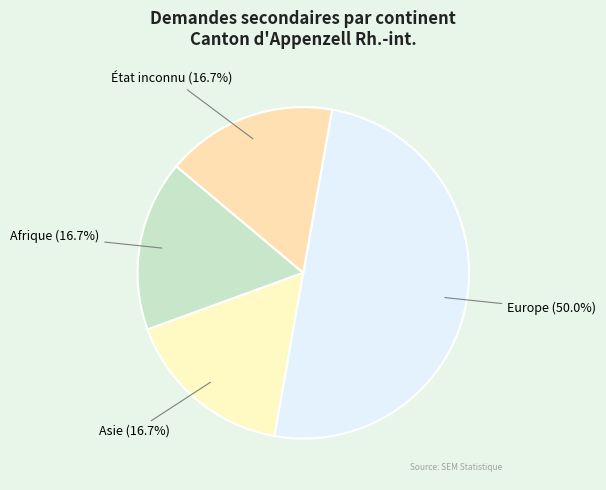

What portion of the pie excludes Asie (16.7%)?

83.3%